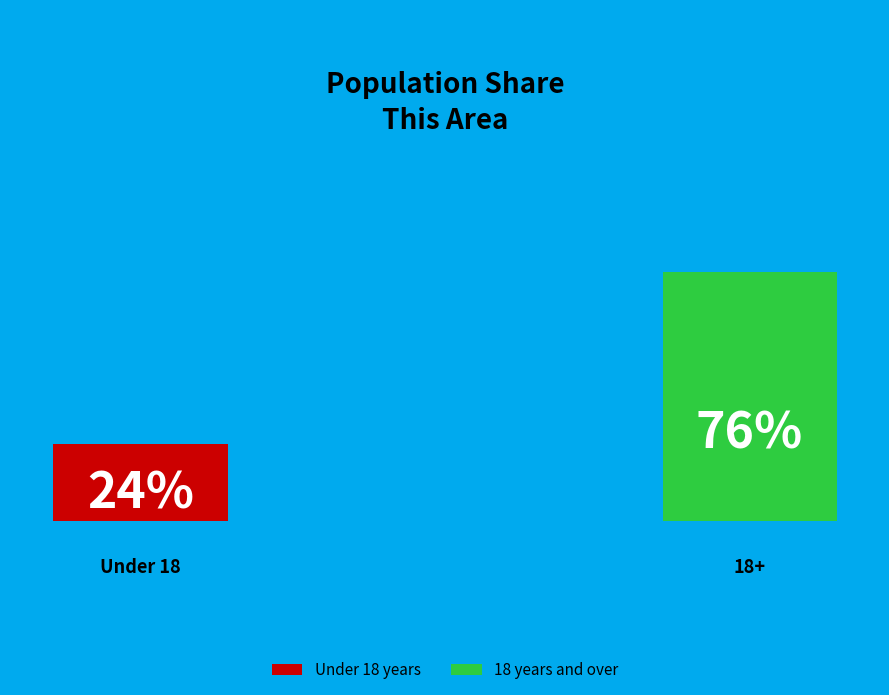

How many segments does this pie chart have?

2